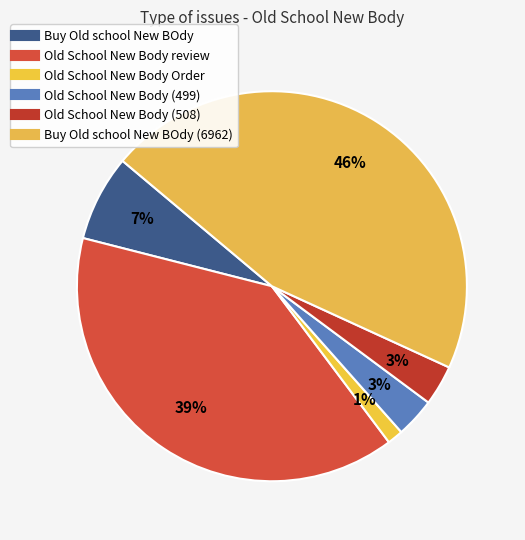

How many slices are in this pie chart?

6